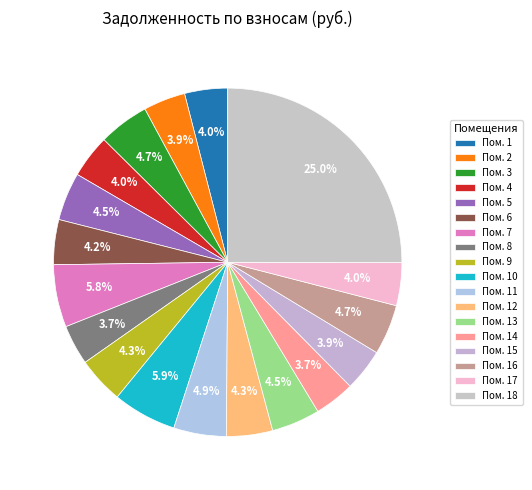

Is there any slice that represents more than half of the pie?

No